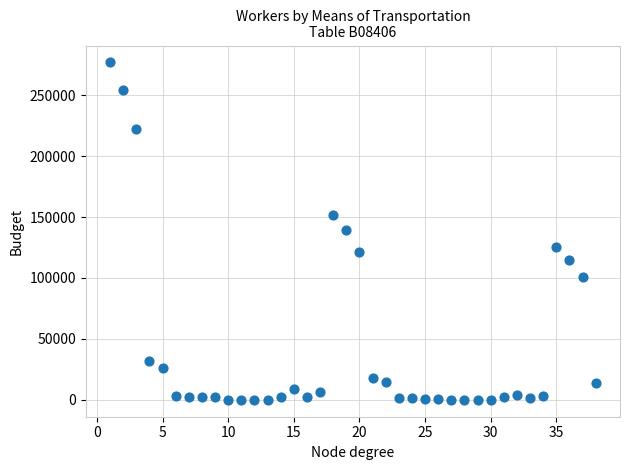

What is the range of X values (max minus min)?

37